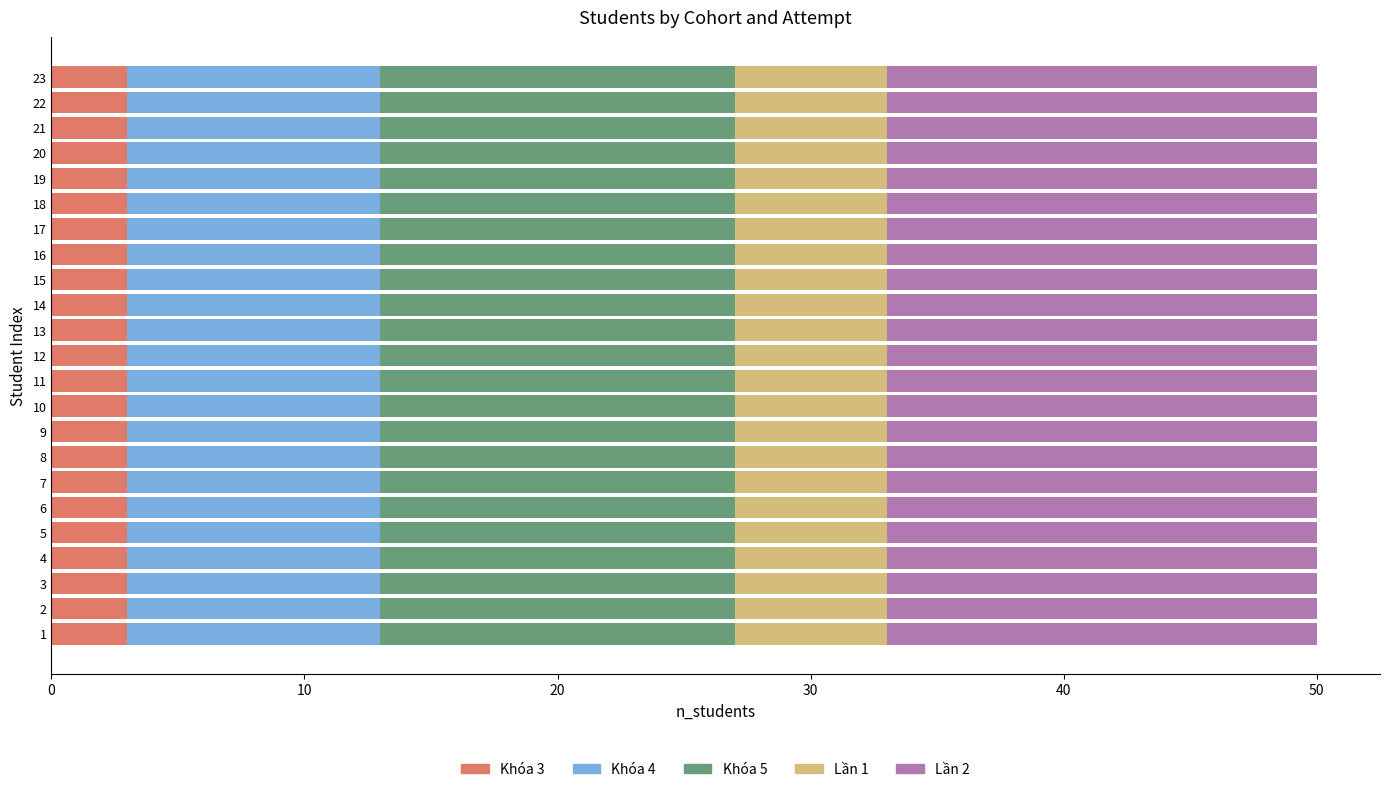

What is the total value across all series at 16?

50